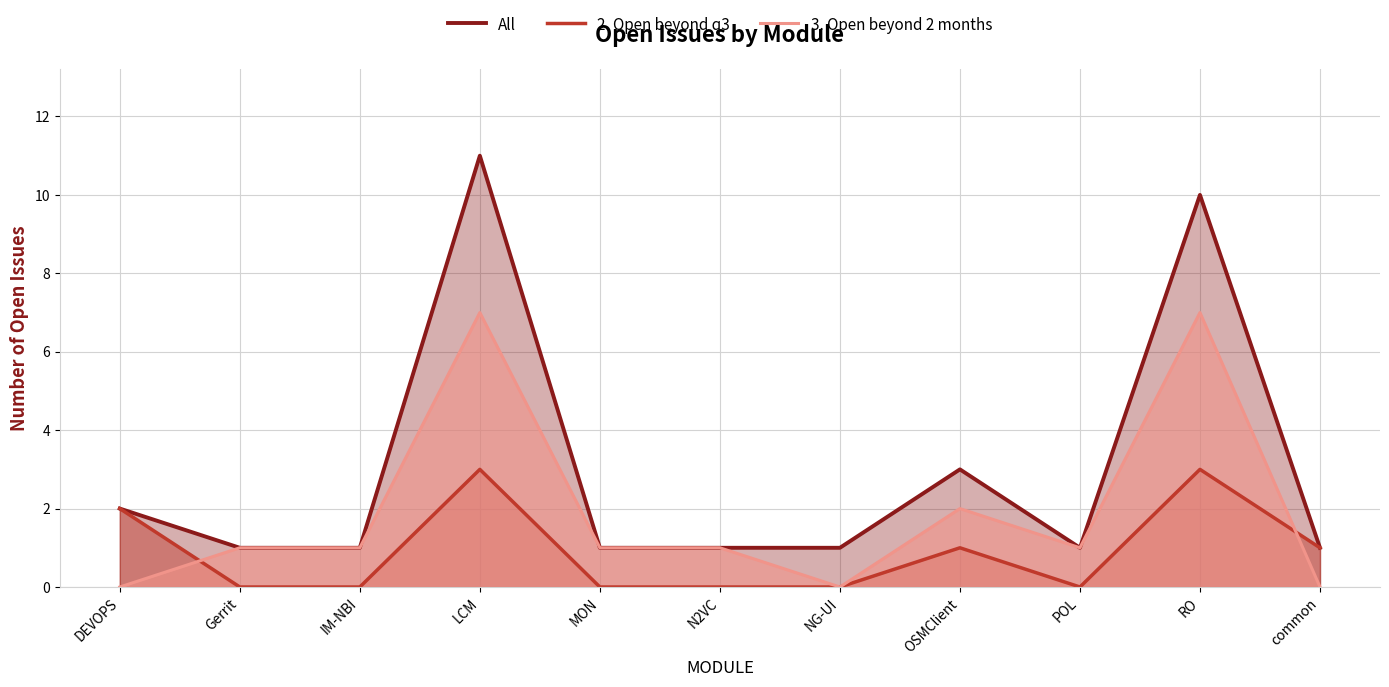

Reading left to right, what are all the values shown in this chart?

All: DEVOPS=2	Gerrit=1	IM-NBI=1	LCM=11	MON=1	N2VC=1	NG-UI=1	OSMClient=3	POL=1	RO=10	common=1
2. Open beyond q3: DEVOPS=2	Gerrit=0	IM-NBI=0	LCM=3	MON=0	N2VC=0	NG-UI=0	OSMClient=1	POL=0	RO=3	common=1
3. Open beyond 2 months: DEVOPS=0	Gerrit=1	IM-NBI=1	LCM=7	MON=1	N2VC=1	NG-UI=0	OSMClient=2	POL=1	RO=7	common=0